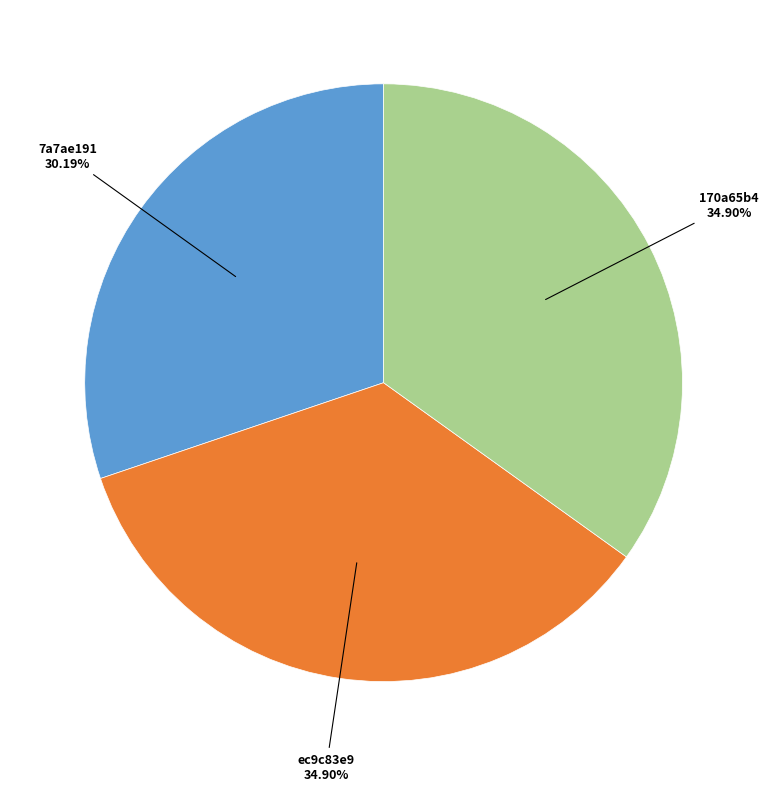

What is the smallest slice in the pie chart?

7a7ae191